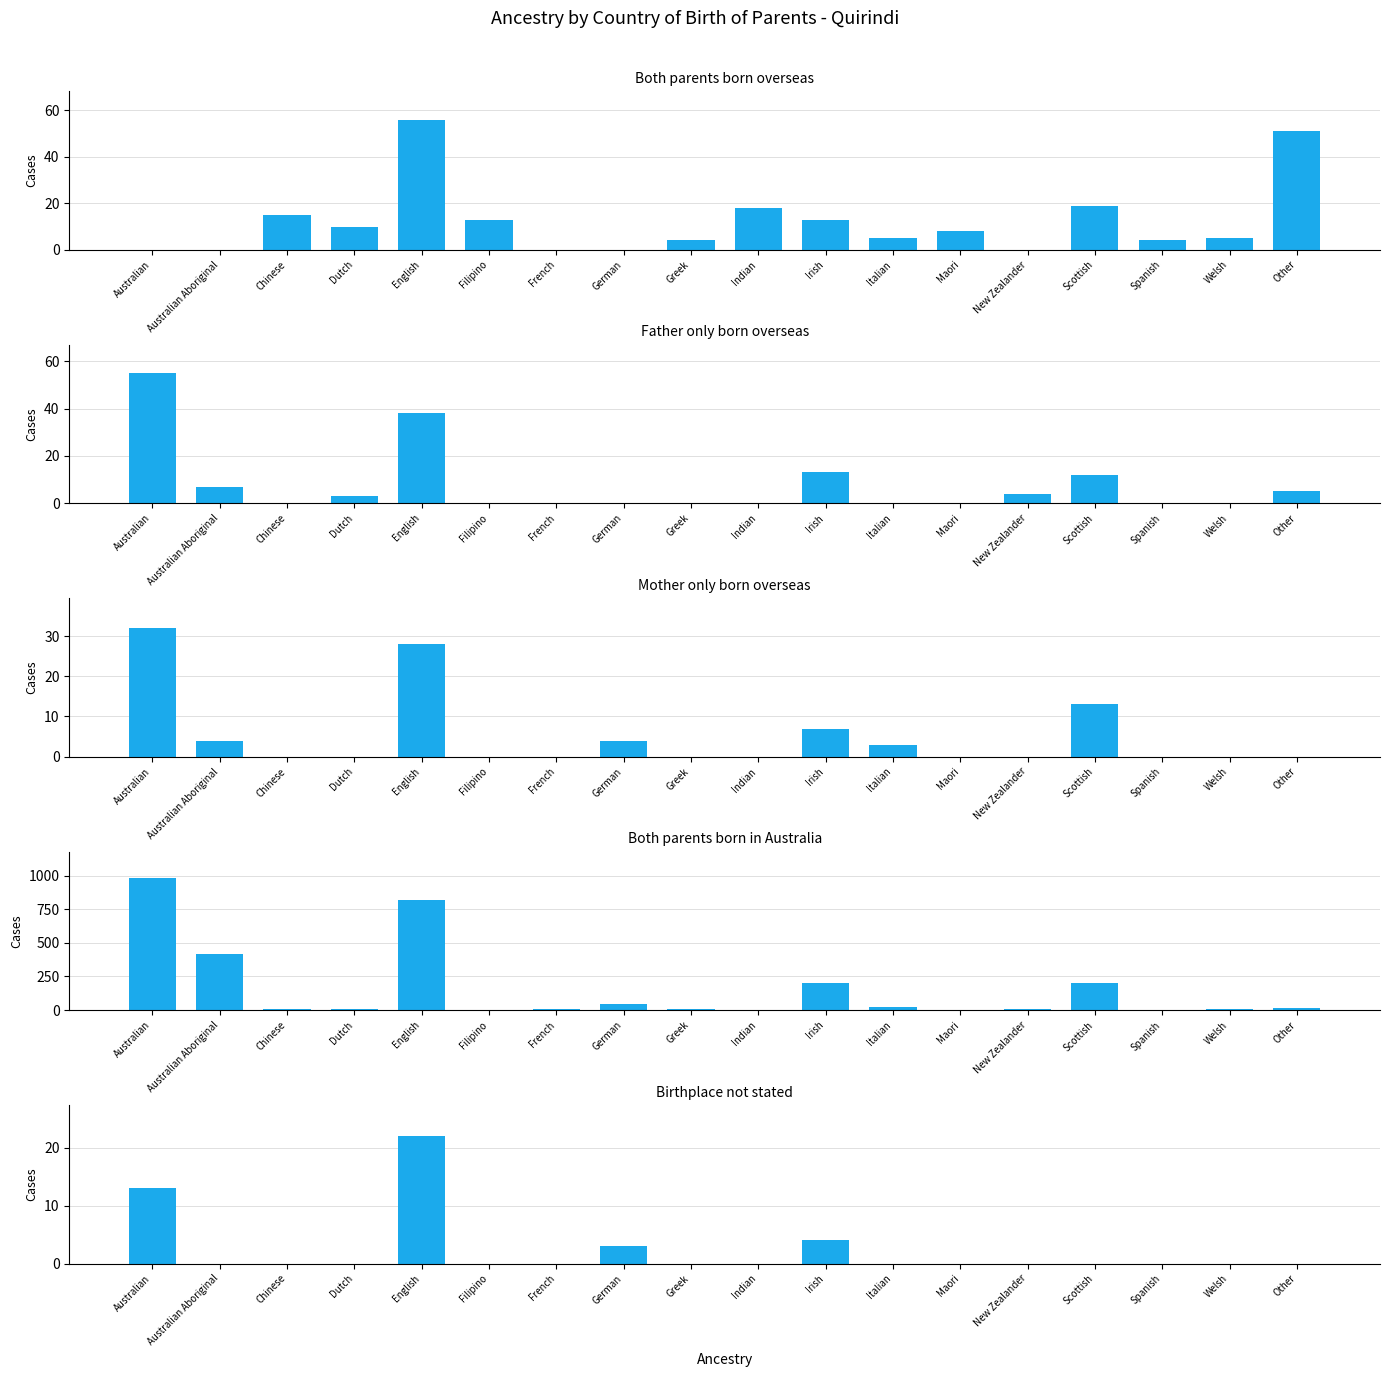

Reading left to right, transcribe all the data shown in this chart.

Both parents born overseas: Australian=0	Australian Aboriginal=0	Chinese=15	Dutch=10	English=56	Filipino=13	French=0	German=0	Greek=4	Indian=18	Irish=13	Italian=5	Maori=8	New Zealander=0	Scottish=19	Spanish=4	Welsh=5	Other=51
Father only born overseas: Australian=55	Australian Aboriginal=7	Chinese=0	Dutch=3	English=38	Filipino=0	French=0	German=0	Greek=0	Indian=0	Irish=13	Italian=0	Maori=0	New Zealander=4	Scottish=12	Spanish=0	Welsh=0	Other=5
Mother only born overseas: Australian=32	Australian Aboriginal=4	Chinese=0	Dutch=0	English=28	Filipino=0	French=0	German=4	Greek=0	Indian=0	Irish=7	Italian=3	Maori=0	New Zealander=0	Scottish=13	Spanish=0	Welsh=0	Other=0
Both parents born in Australia: Australian=980	Australian Aboriginal=419	Chinese=6	Dutch=7	English=816	Filipino=0	French=8	German=43	Greek=5	Indian=0	Irish=202	Italian=22	Maori=4	New Zealander=8	Scottish=199	Spanish=0	Welsh=5	Other=19
Birthplace not stated: Australian=13	Australian Aboriginal=0	Chinese=0	Dutch=0	English=22	Filipino=0	French=0	German=3	Greek=0	Indian=0	Irish=4	Italian=0	Maori=0	New Zealander=0	Scottish=0	Spanish=0	Welsh=0	Other=0